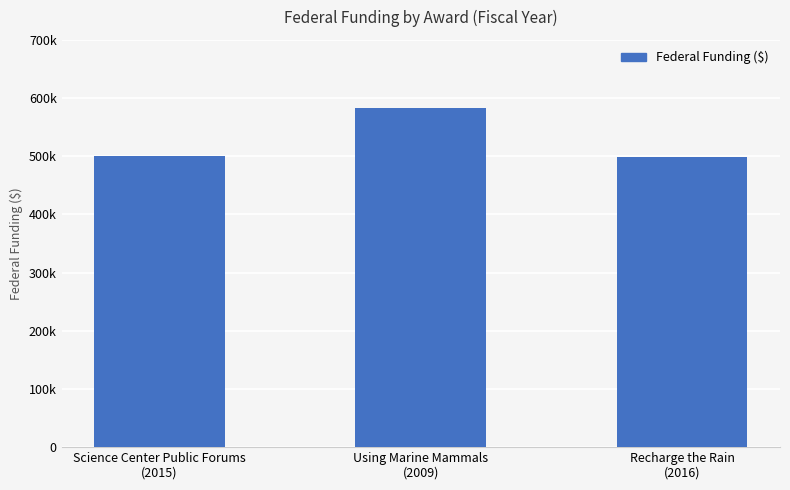

Is it true that the value at Science Center Public Forums
(2015) is 499901?

True